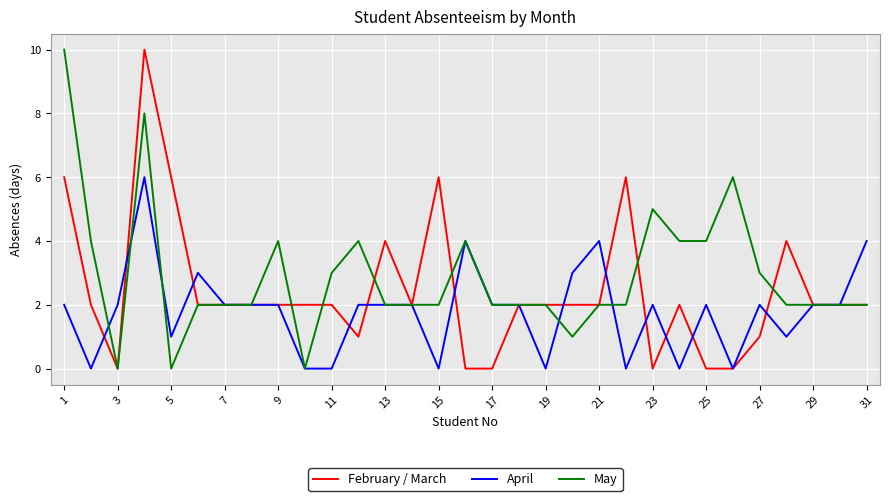

What is the maximum value for April?

6